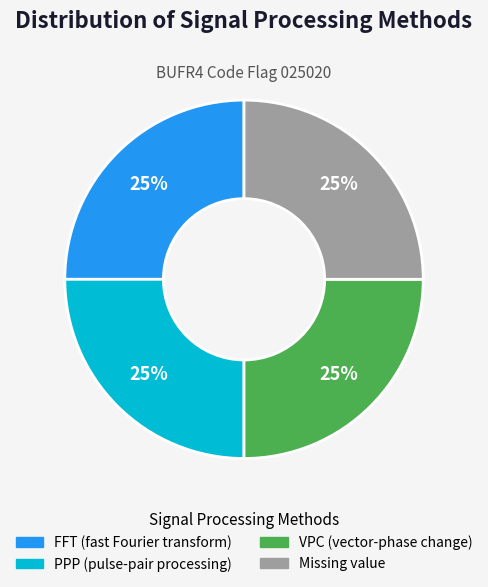

Does Missing value represent more than half of the total?

No